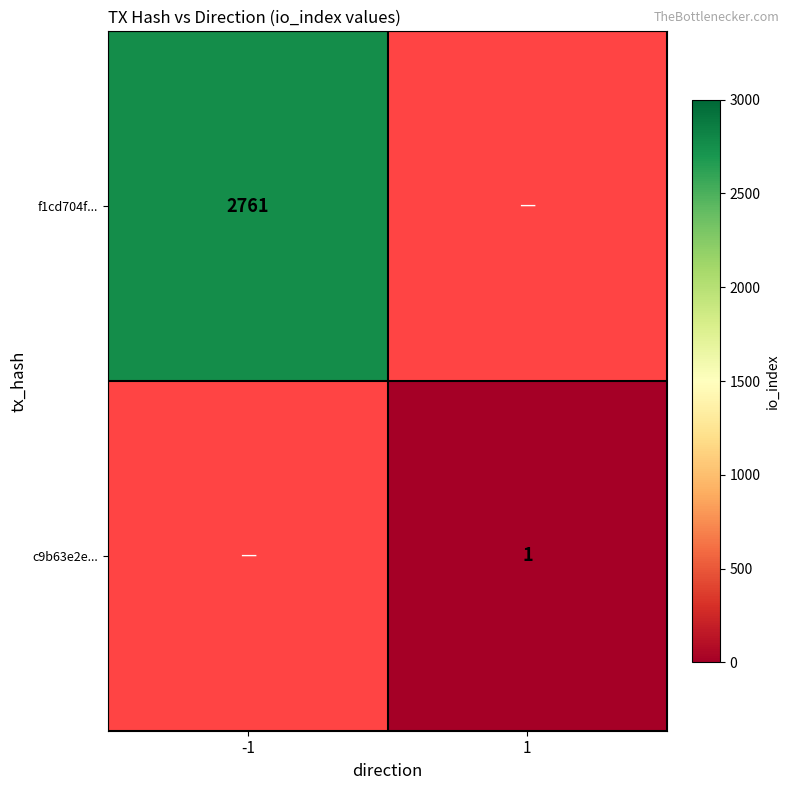

At which category does the chart reach its peak across all series?

-1